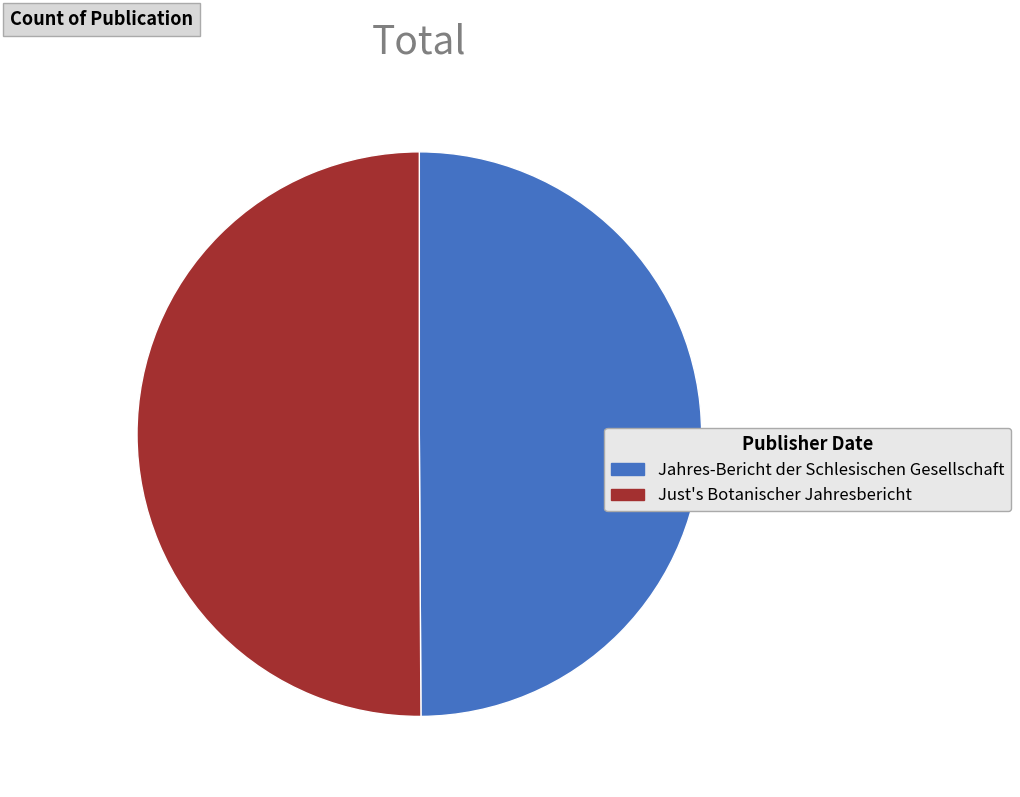

Is the sum of Just's Botanischer Jahresbericht and Jahres-Bericht der Schlesischen Gesellschaft greater than half?

Yes